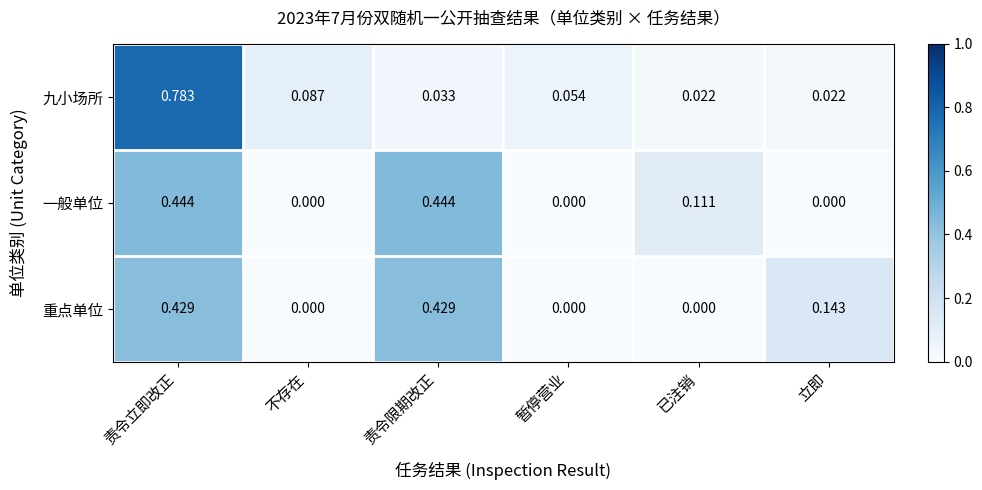

List the series in order of their peak value, lowest first.

重点单位, 一般单位, 九小场所